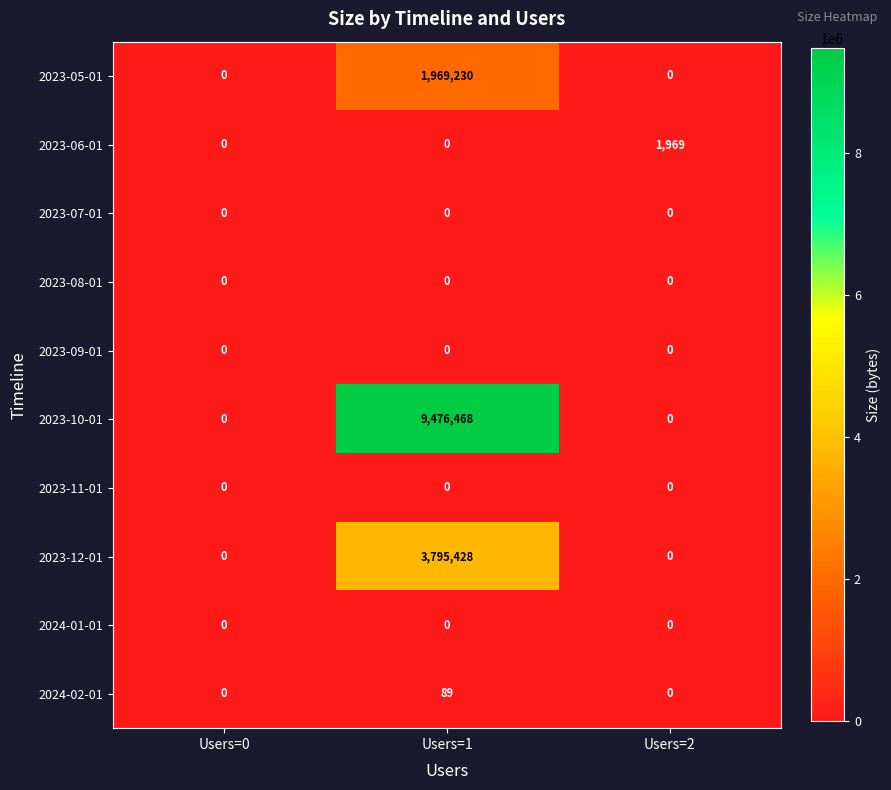

Is the value of 2024-02-01 at Users=1 greater than the value of 2023-11-01 at Users=1?

Yes